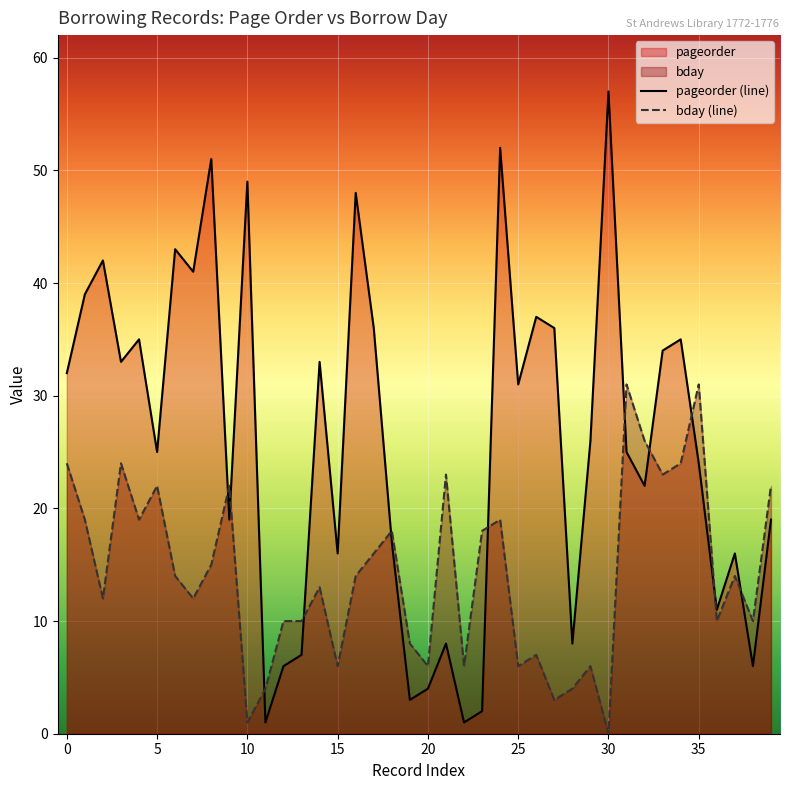

What is the label of the 15th point from the right?

25